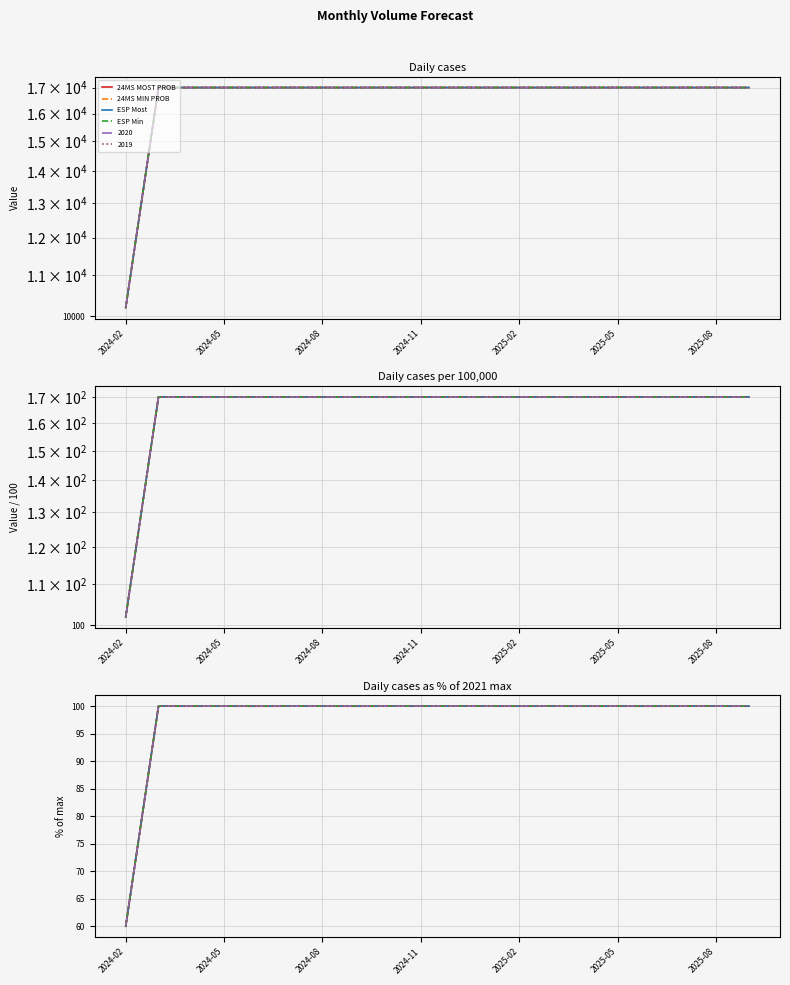

True or false: 24MS MOST PROB has more than 2 points higher than both neighbors.

True